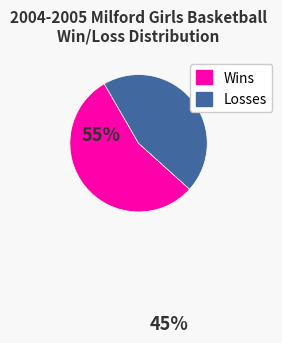

Is there any slice that represents more than half of the pie?

Yes